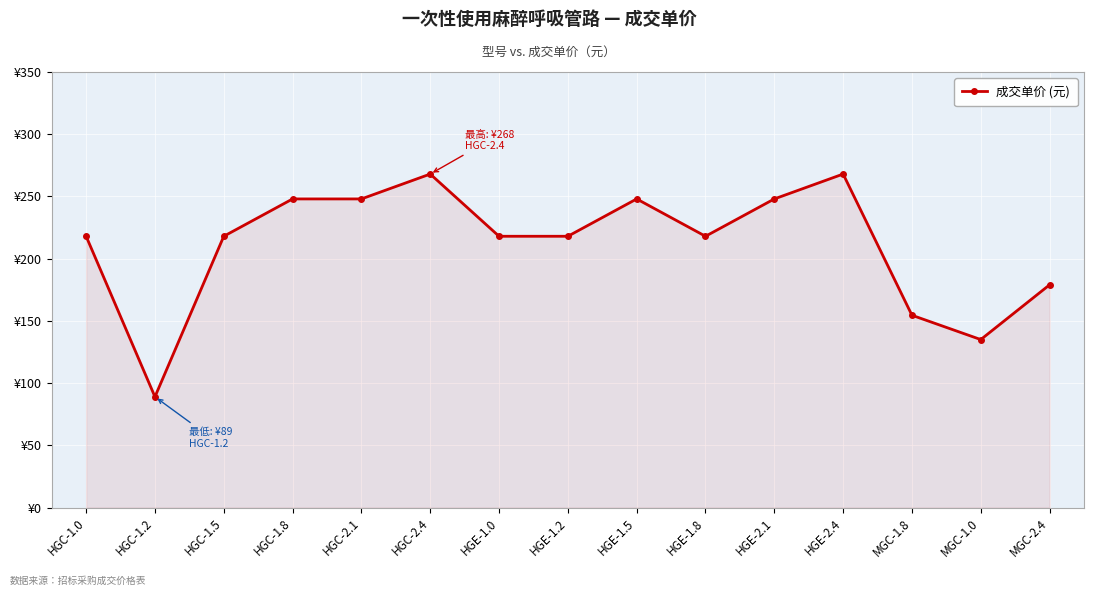

Is this an area chart (filled region under the line)?

Yes